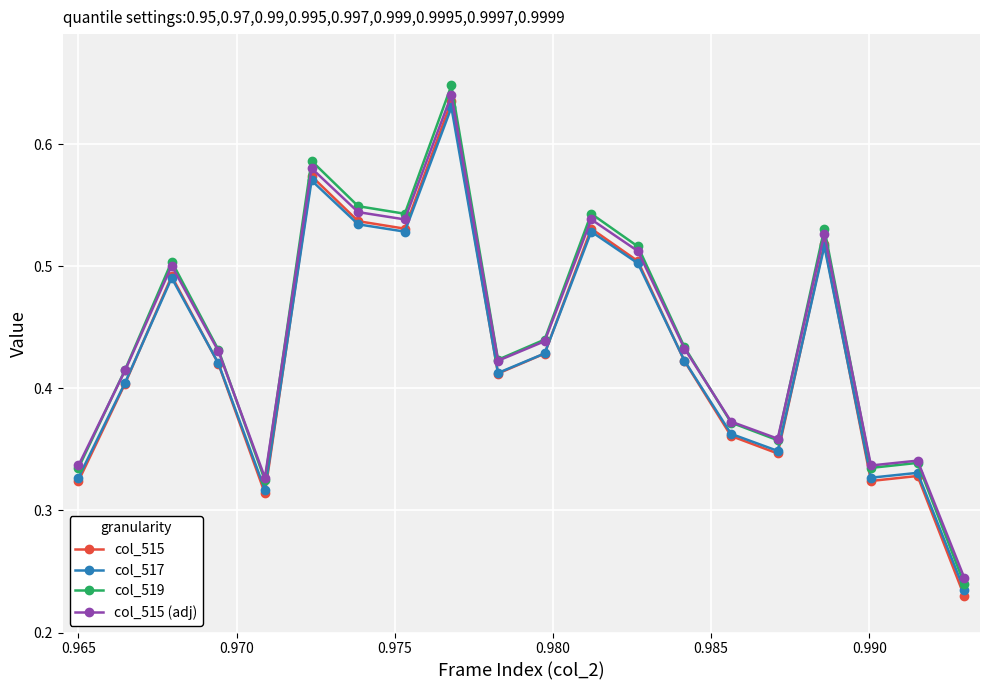

True or false: col_515 and col_519 intersect in this chart.

False